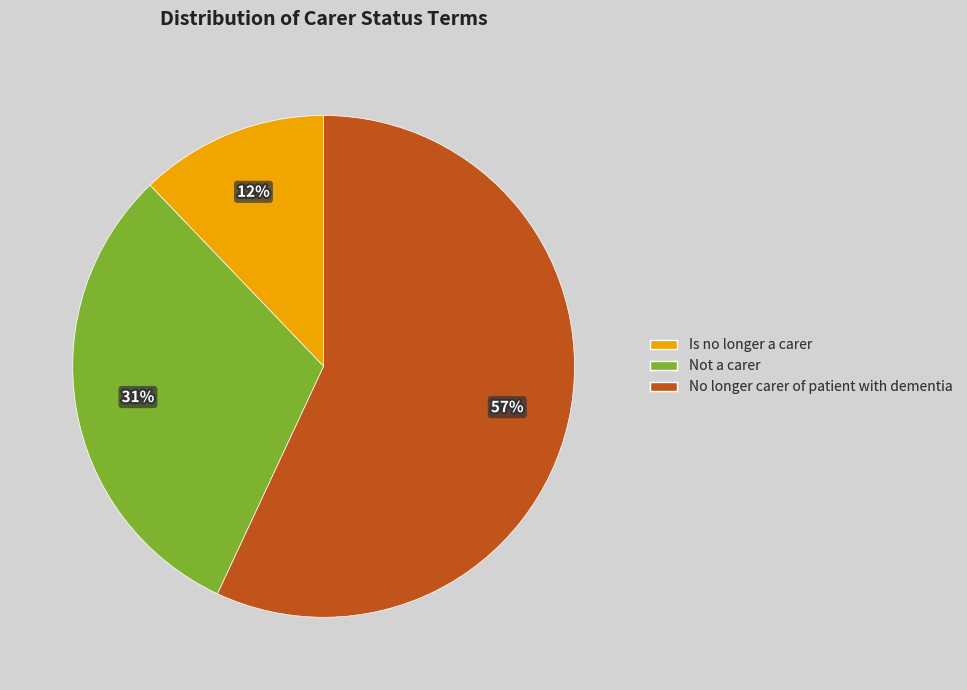

Rank the categories by value from lowest to highest.

Is no longer a carer, Not a carer, No longer carer of patient with dementia